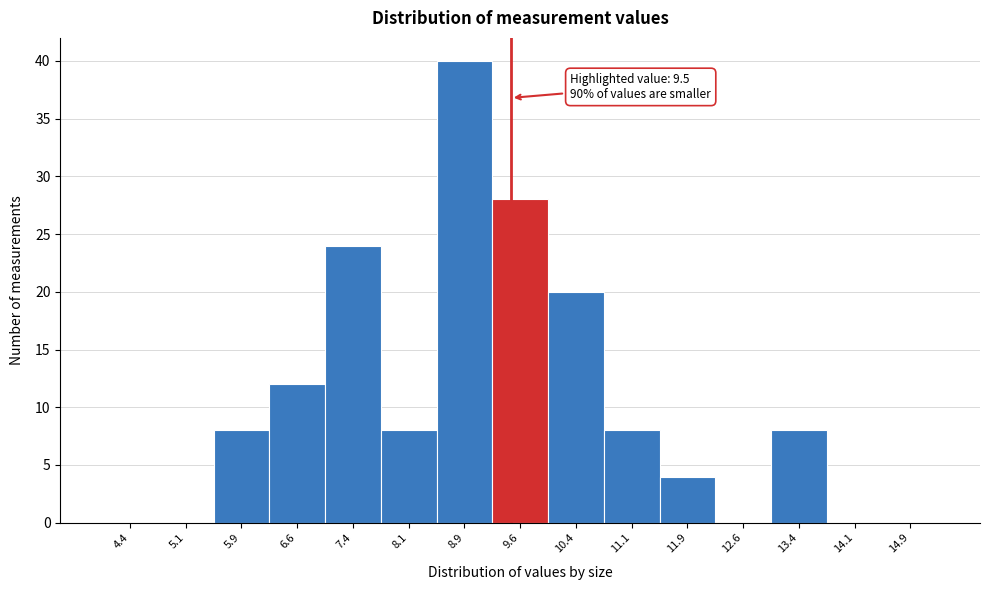

Over which range of the x-axis is the bar tallest?

8.50 to 9.25